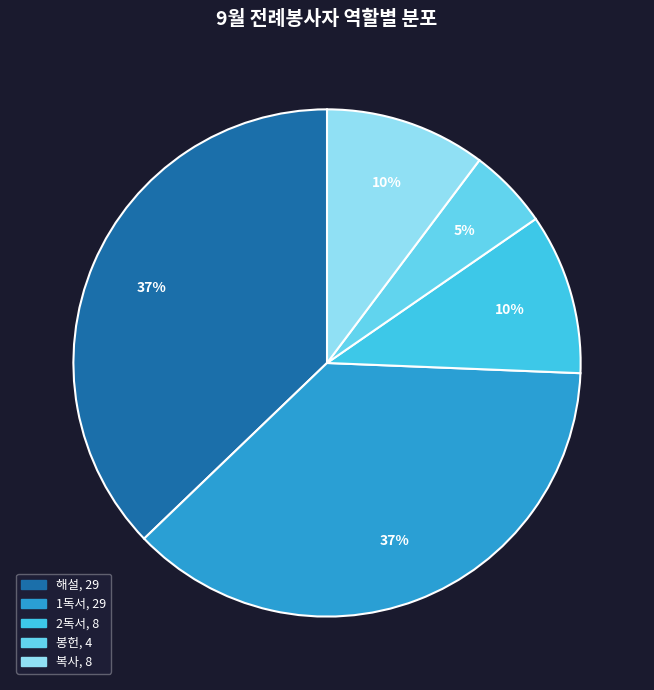

Which slice is the smallest?

봉헌